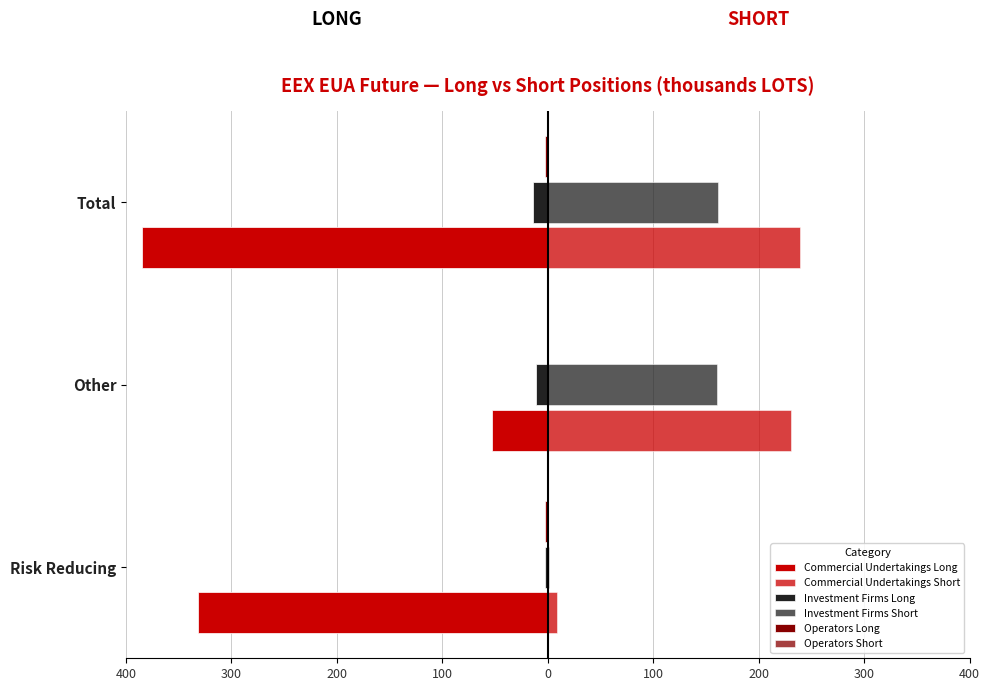

What is the minimum value shown in the chart?

-384.6